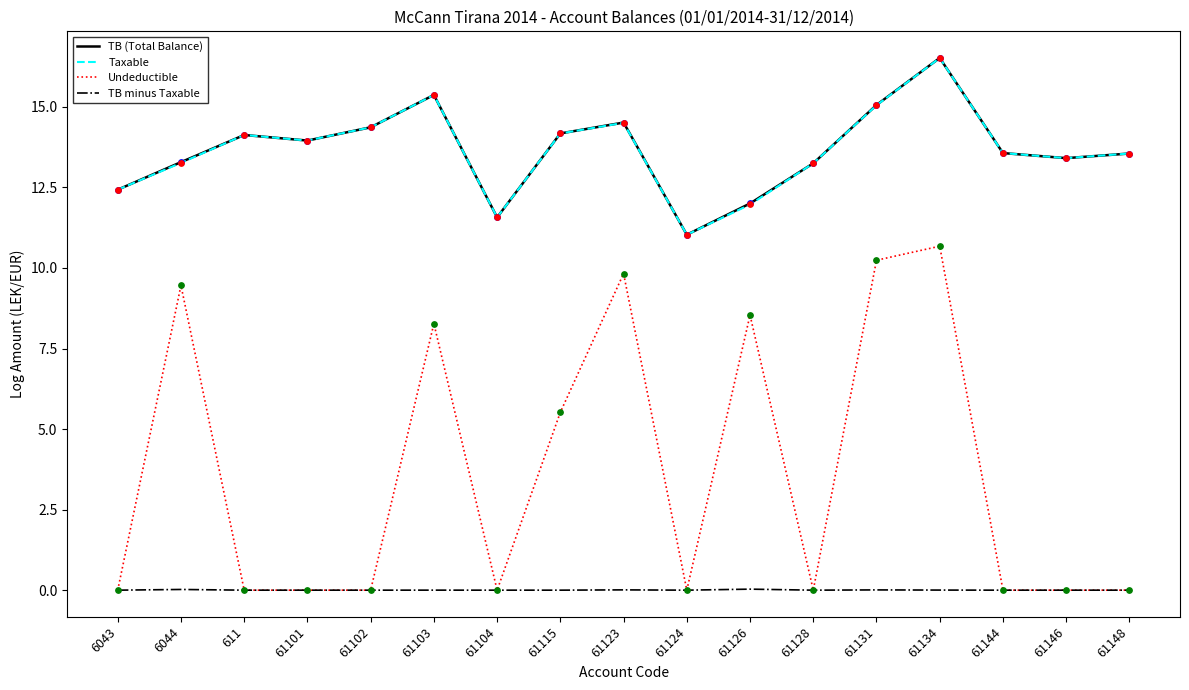

Is the value of TB (Total Balance) at 61102 greater than the value of TB minus Taxable at 61124?

Yes